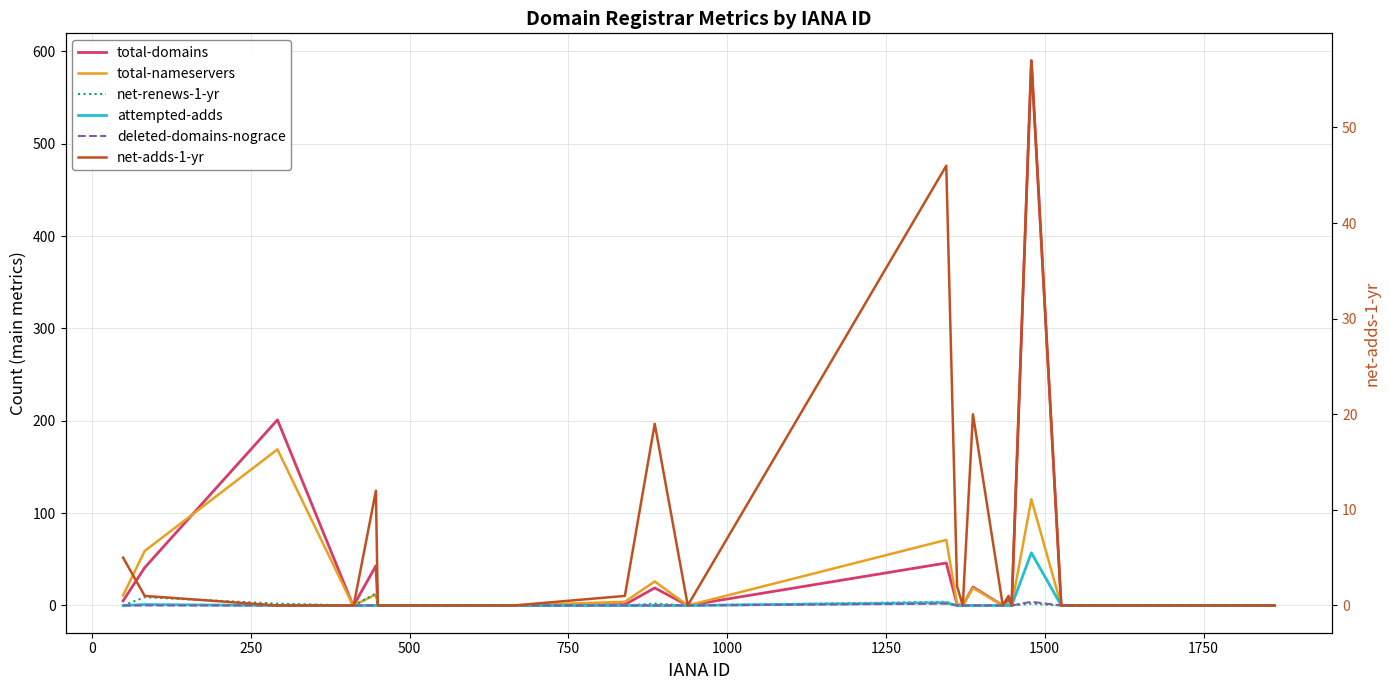

List the series in order of their peak value, lowest first.

deleted-domains-nograce, net-renews-1-yr, attempted-adds, net-adds-1-yr, total-nameservers, total-domains